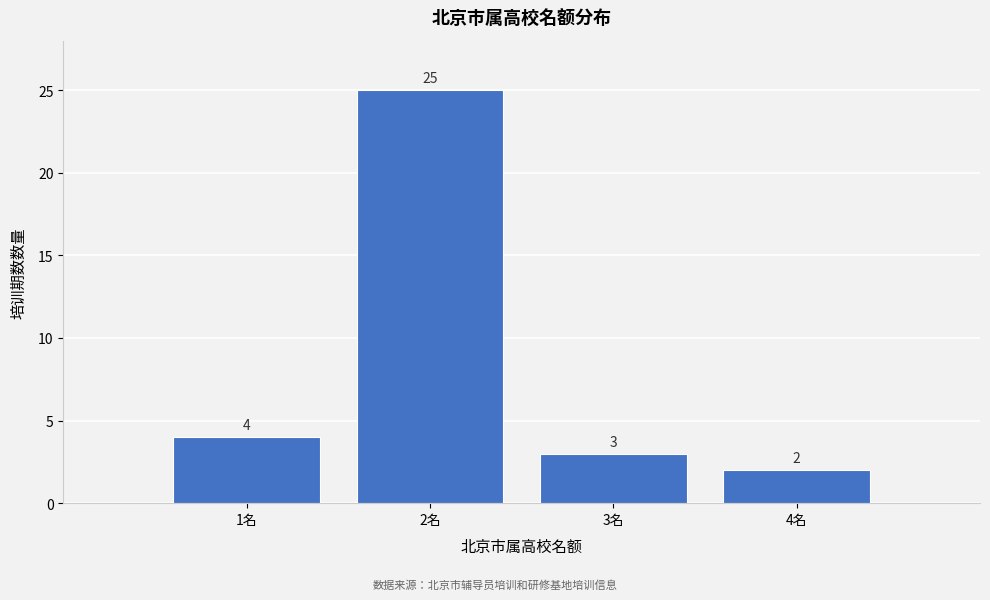

Reading left to right, transcribe this chart: for each bar, give the range it covers on the x-axis and its height.

0.5 to 1.5: 4
1.5 to 2.5: 25
2.5 to 3.5: 3
3.5 to 4.5: 2